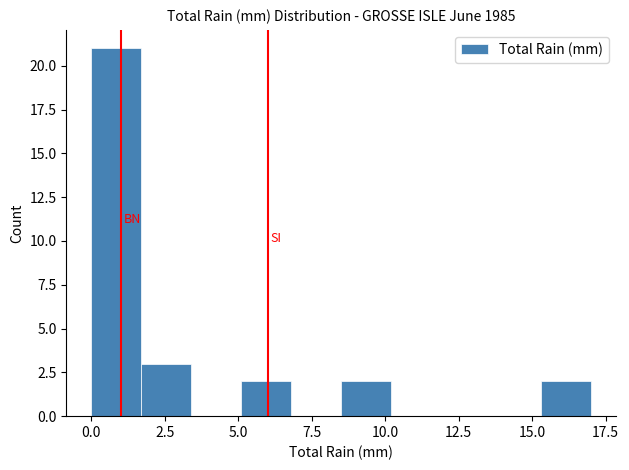

Around what value on the x-axis is the tallest bar? Give the approximate position of its centre, as read against the axis.

1.0